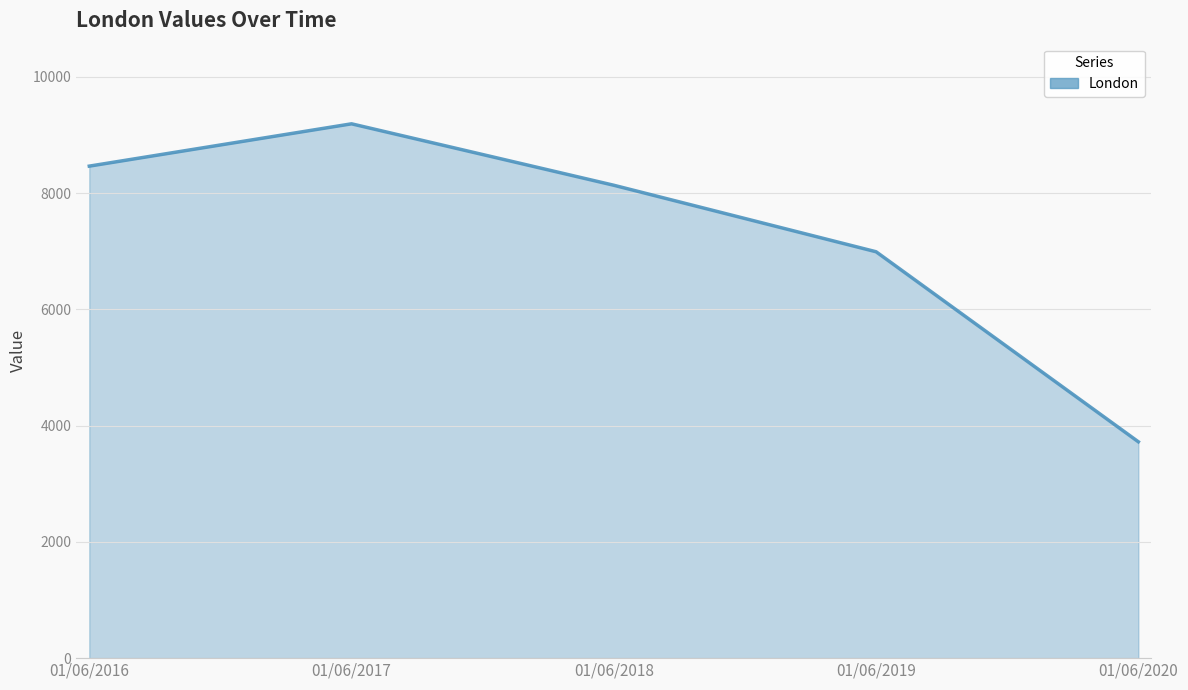

What is the smallest value displayed?

3722